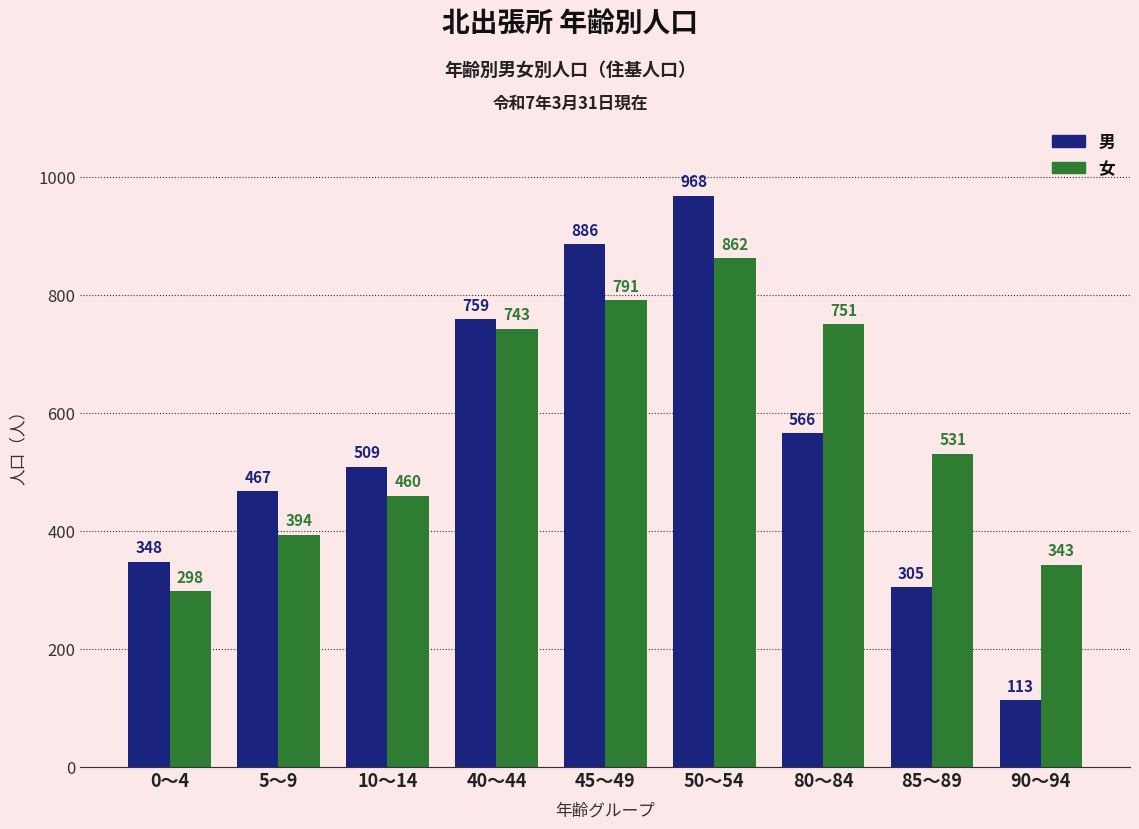

What is the value of the 女 bar at the 2nd from the left?

394